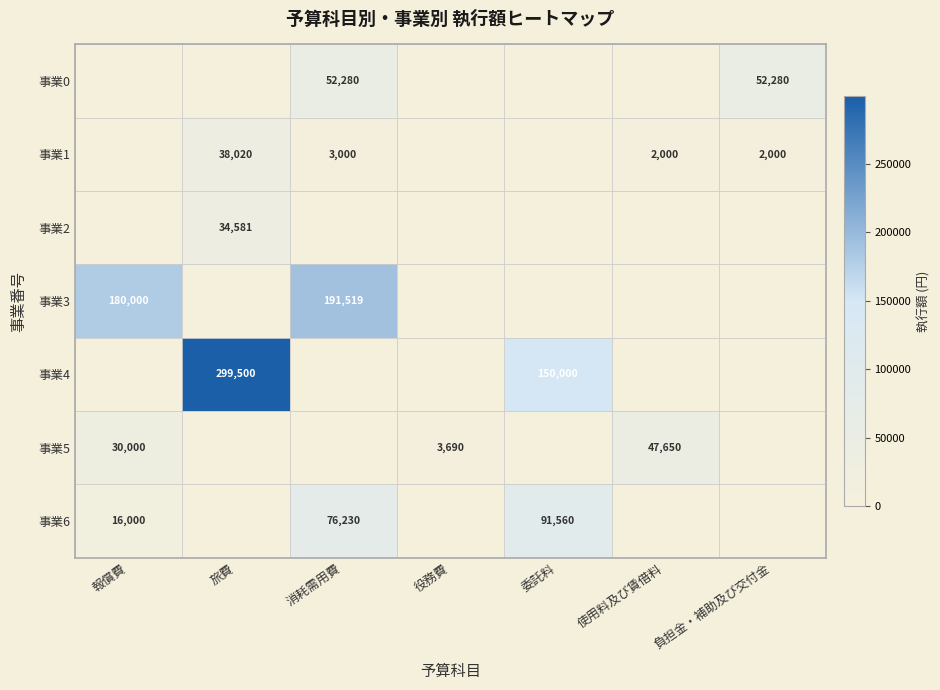

At which category does the chart reach its minimum across all series?

報償費